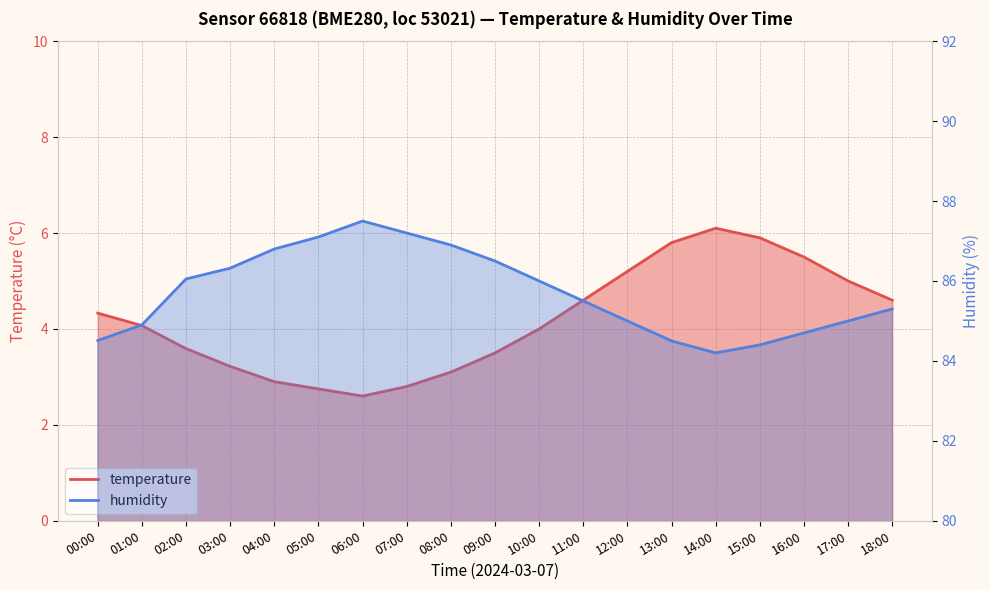

What is the difference between the humidity values at 00:00 and 01:00?

0.4